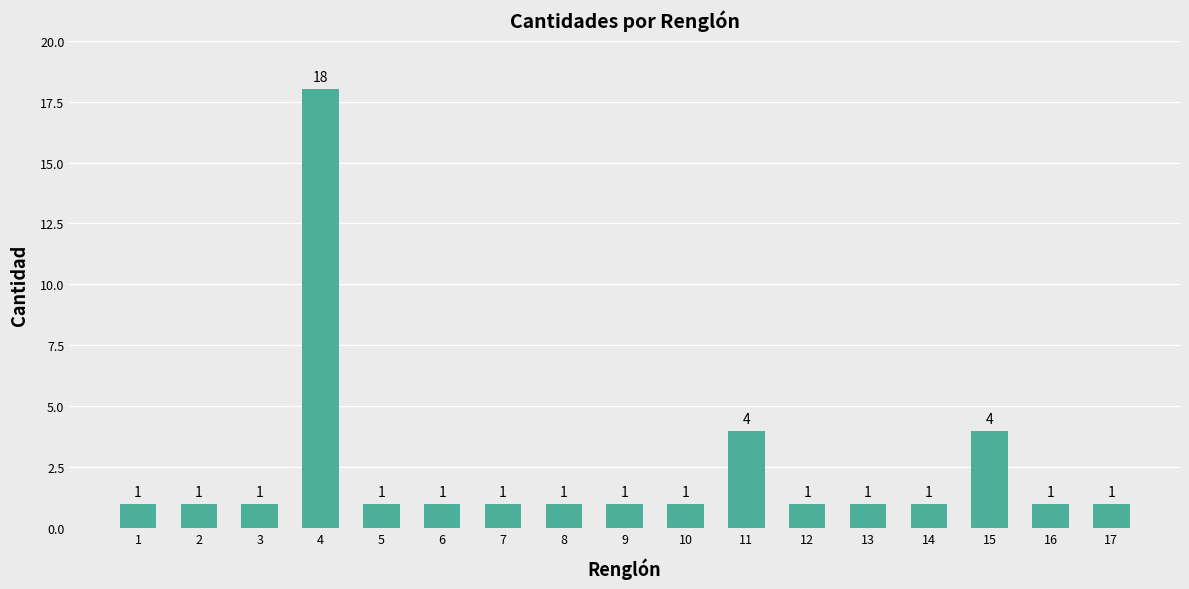

Reading left to right, transcribe all the data shown in this chart.

1=1	2=1	3=1	4=18	5=1	6=1	7=1	8=1	9=1	10=1	11=4	12=1	13=1	14=1	15=4	16=1	17=1